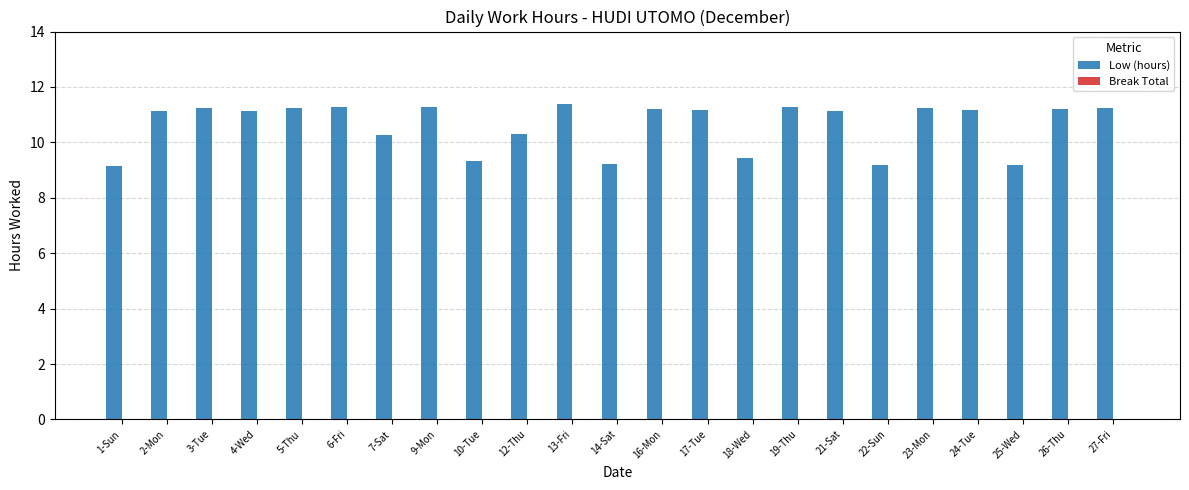

The chart shows a value of 11.2 at 5-Thu. True or false?

True